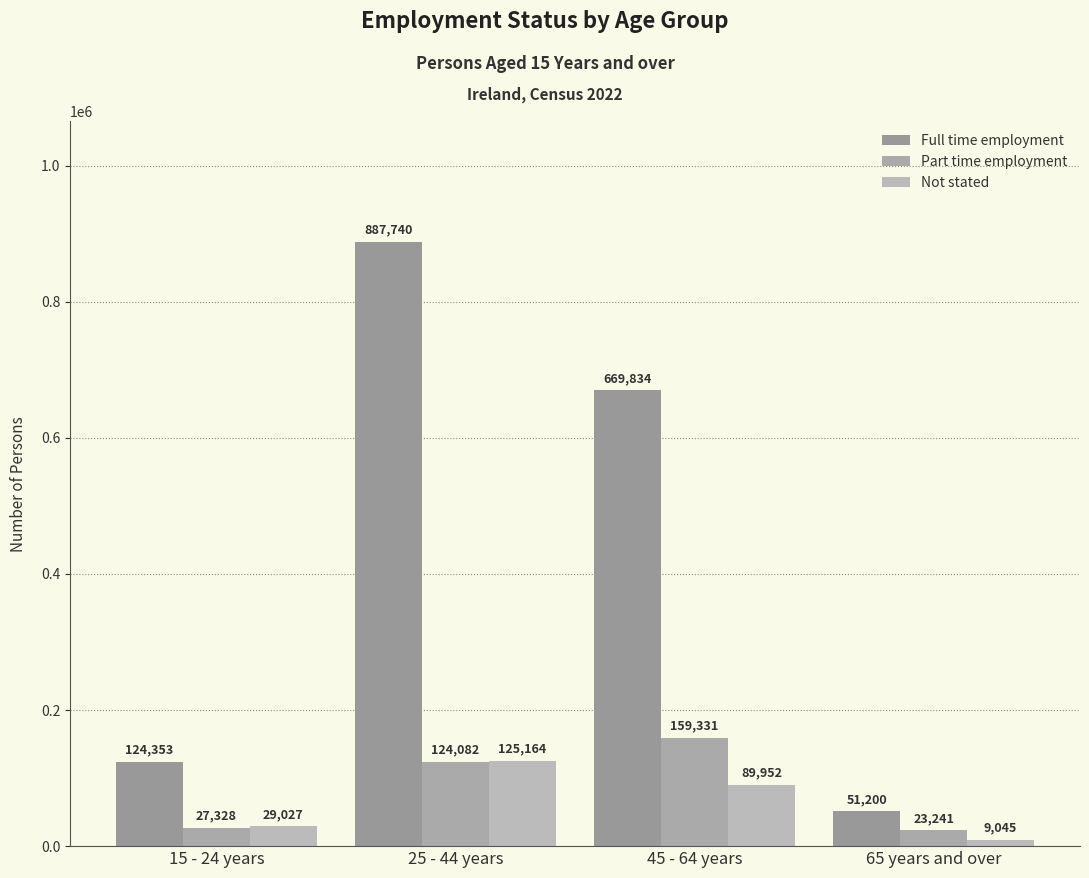

How many distinct data groups are displayed?

3